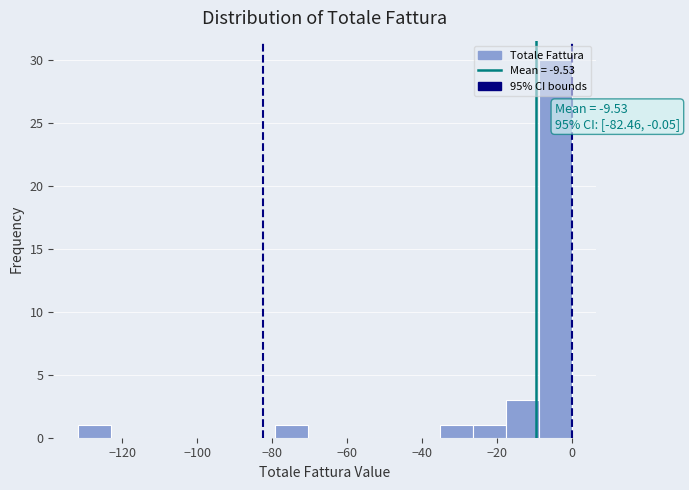

Which range on the x-axis has the tallest bar?

-8 to 0